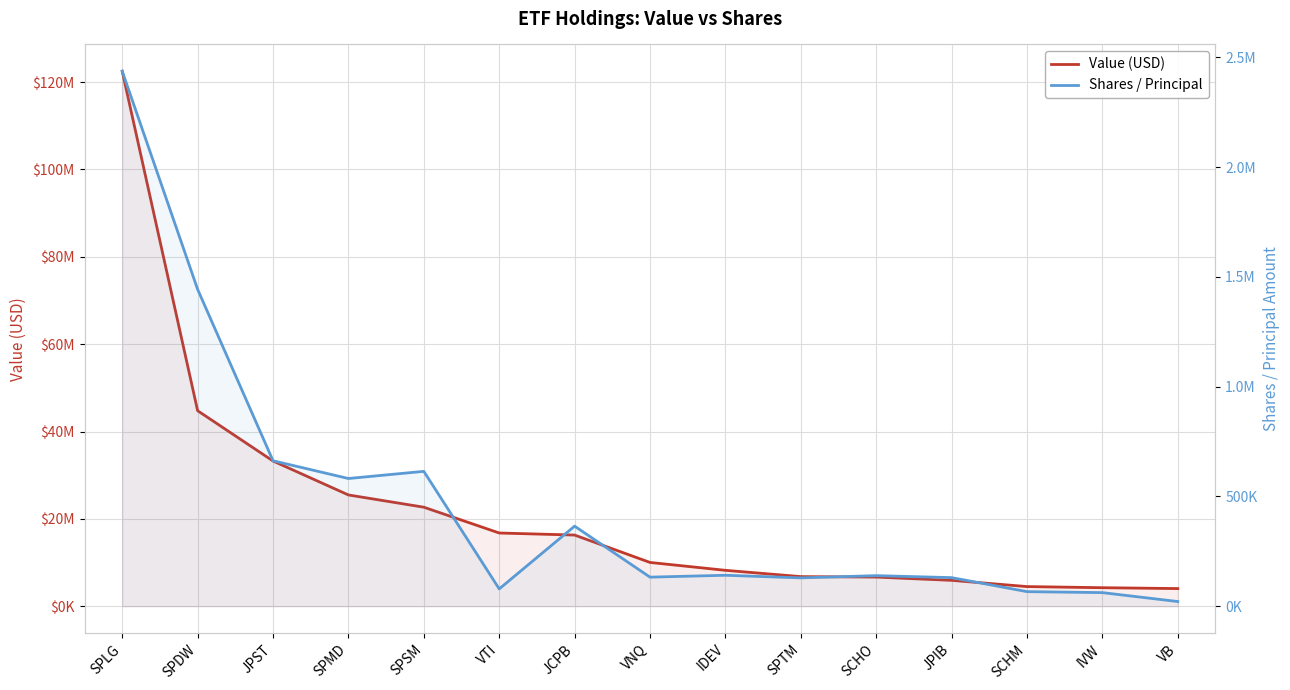

How many values in the Value (USD) series exceed 10024217?

7